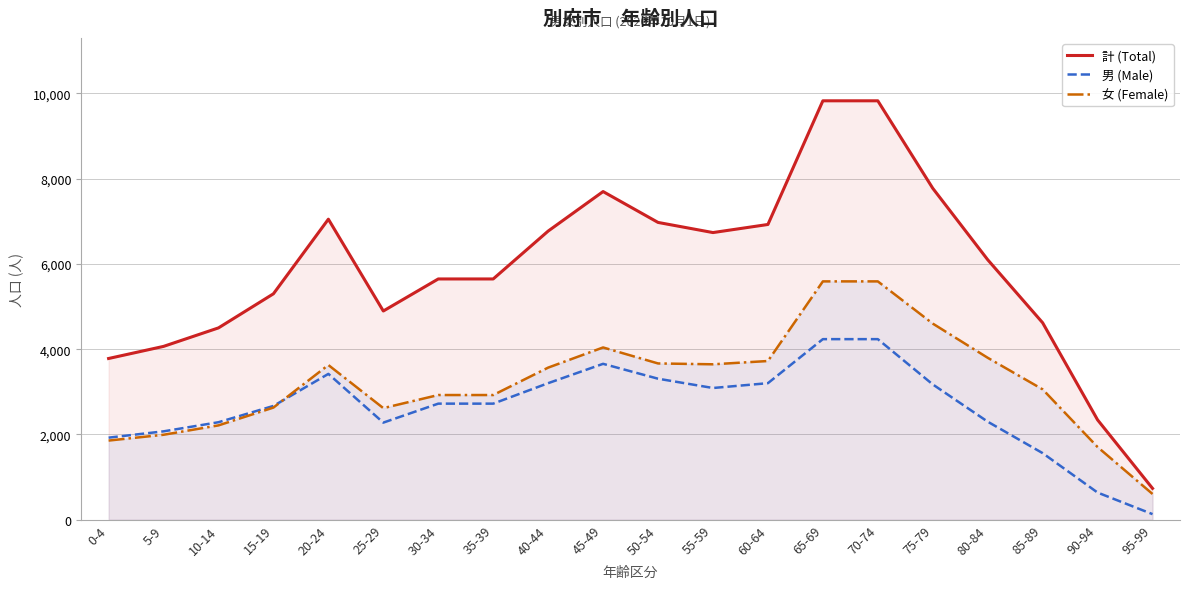

What is the label of the 12th point from the left?

55-59